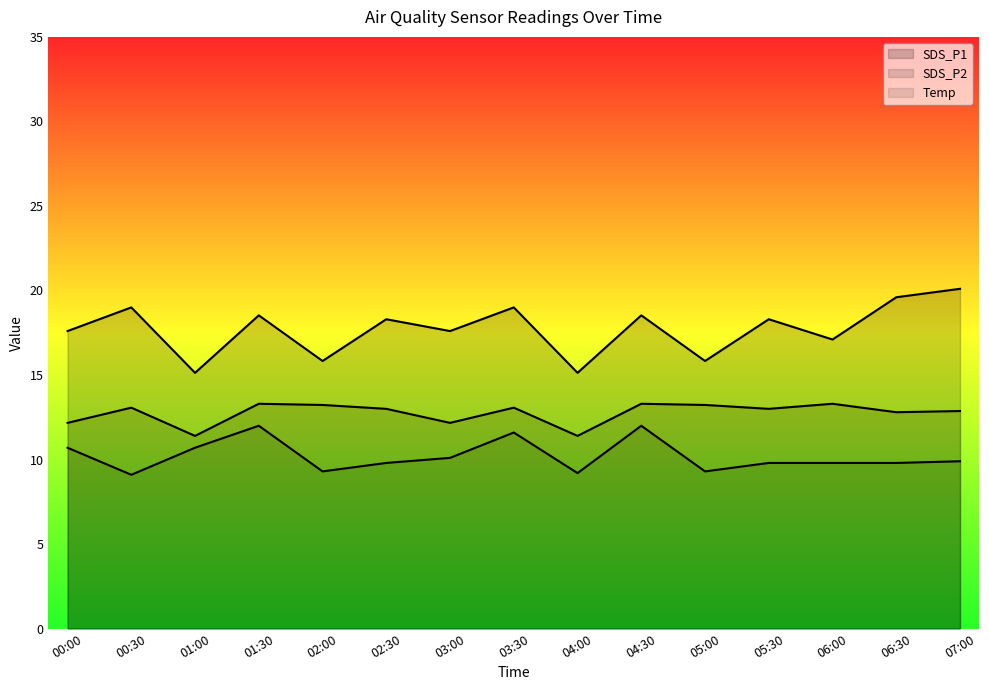

Is it true that Temp line equals 9.8 at 02:30?

True